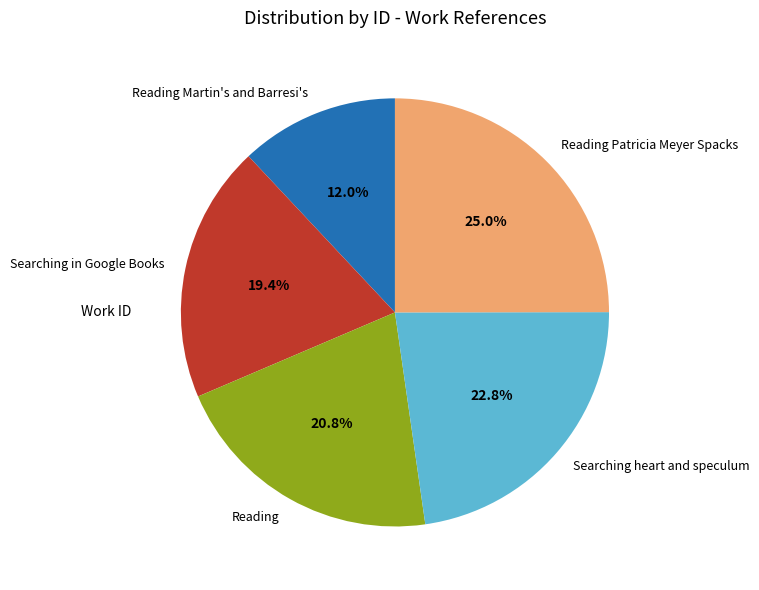

To the nearest percent, what is the average slice percentage?

20%